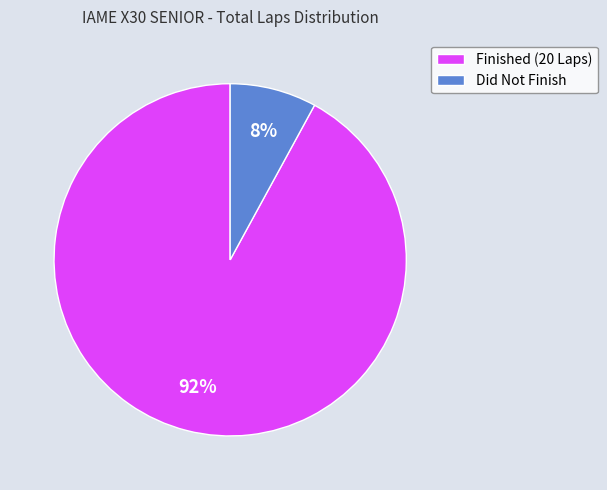

Which slice is the largest?

Finished (20 Laps)